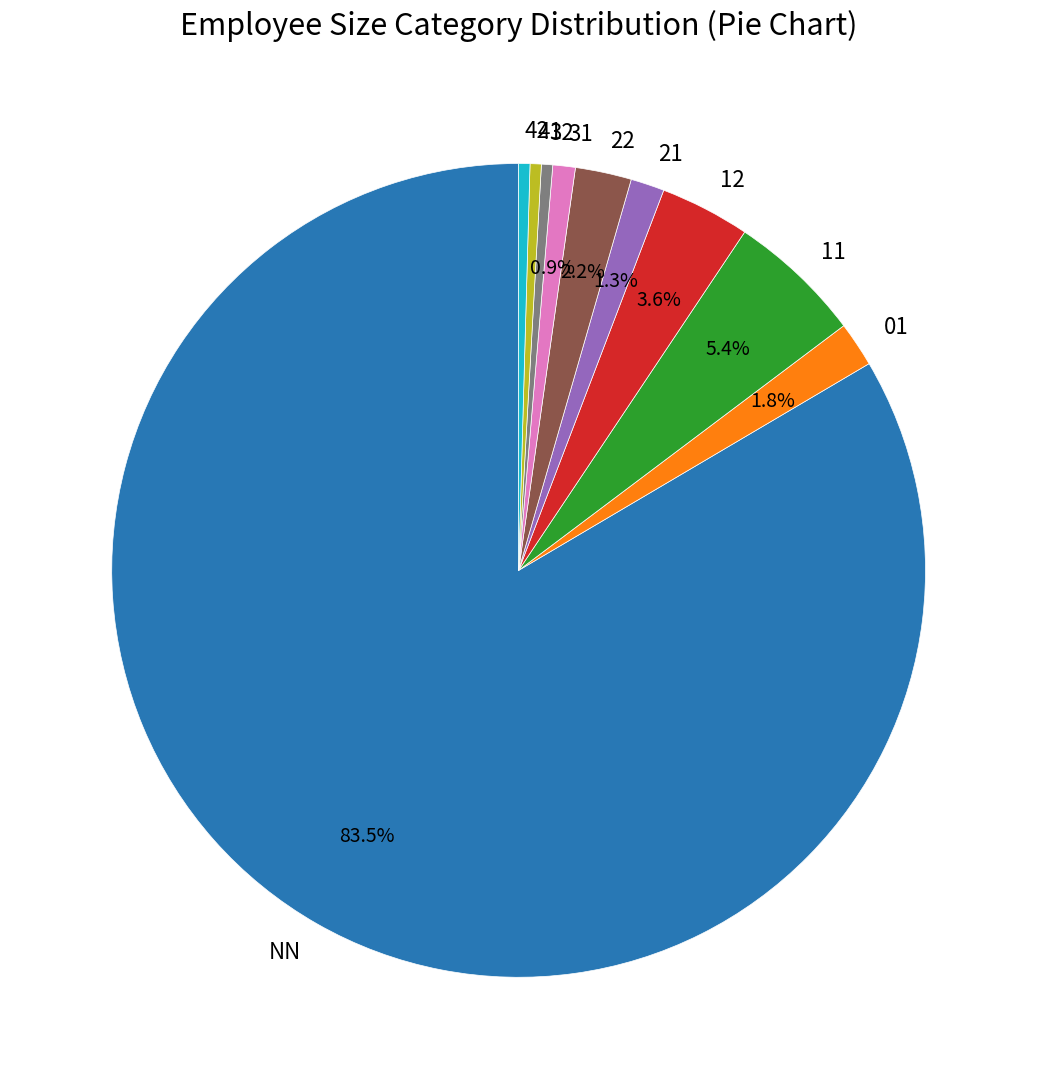

Do NN and 32 together represent more than half of the pie?

Yes